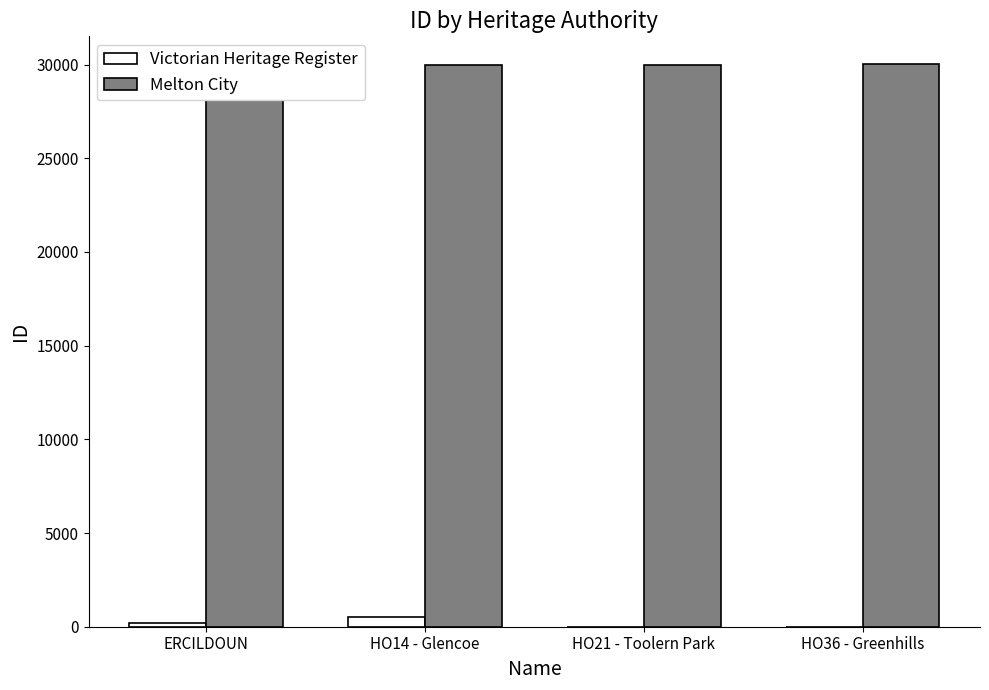

Rank the series by their average value, from highest to lowest.

Melton City, Victorian Heritage Register